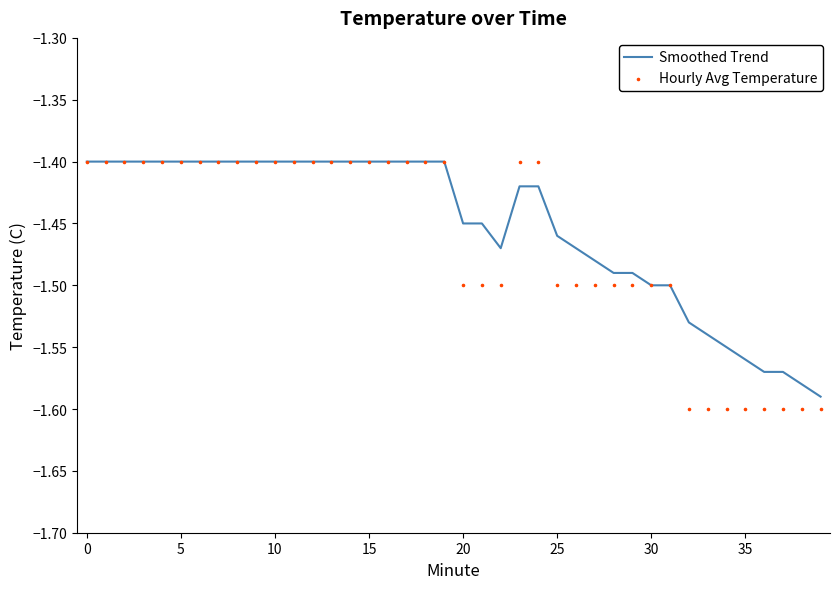

Which series reaches the maximum Y coordinate?

Smoothed Trend